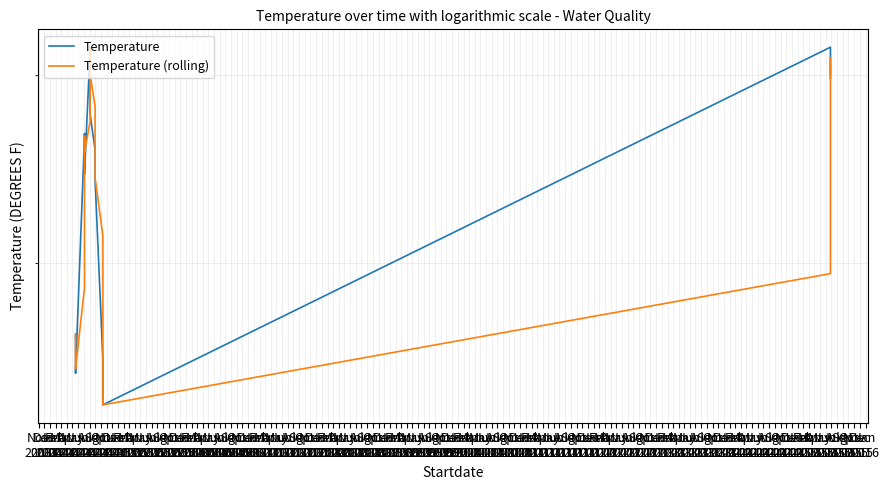

True or false: Temperature (rolling) and Temperature intersect in this chart.

True